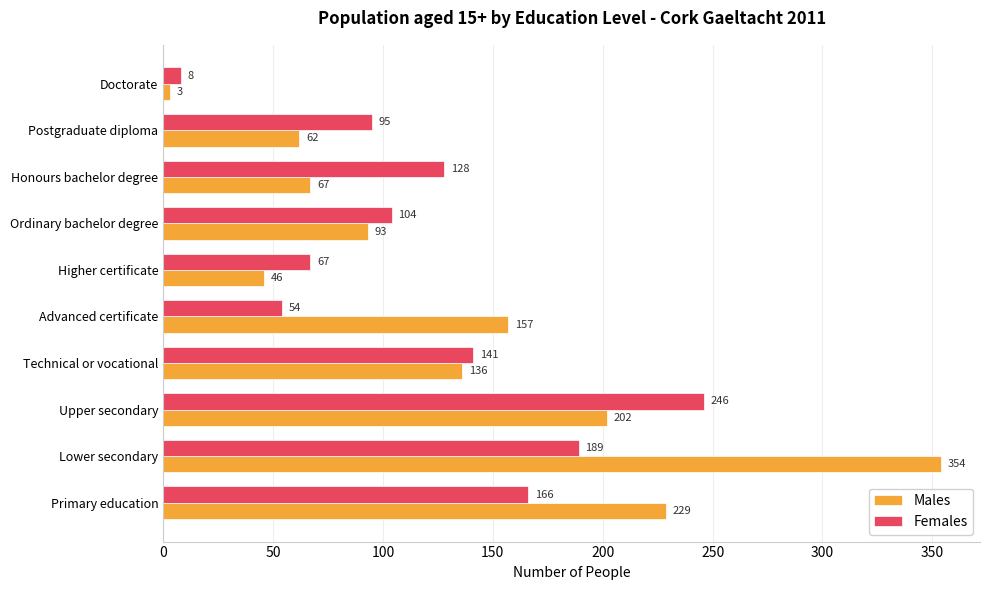

What is the sum of all Females values?

1198